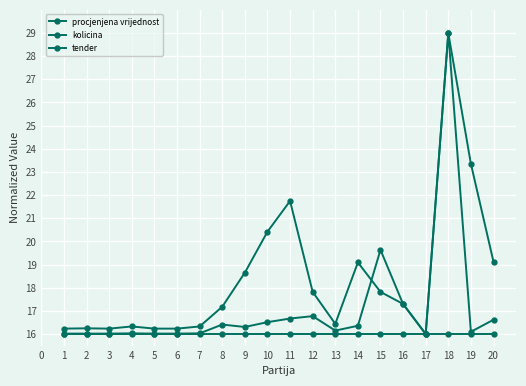

Reading left to right, what are all the values shown in this chart?

procjenjena vrijednost: 16.2	16.2	16.2	16.3	16.2	16.2	16.3	17.2	18.7	20.4	21.7	17.8	16.4	19.1	17.8	17.3	16.0	29.0	23.3	19.1
kolicina: 16.0	16.0	16.0	16.0	16.0	16.0	16.0	16.4	16.3	16.5	16.7	16.8	16.1	16.4	19.6	17.3	16.0	29.0	16.1	16.6
tender: 16.0	16.0	16.0	16.0	16.0	16.0	16.0	16.0	16.0	16.0	16.0	16.0	16.0	16.0	16.0	16.0	16.0	16.0	16.0	16.0